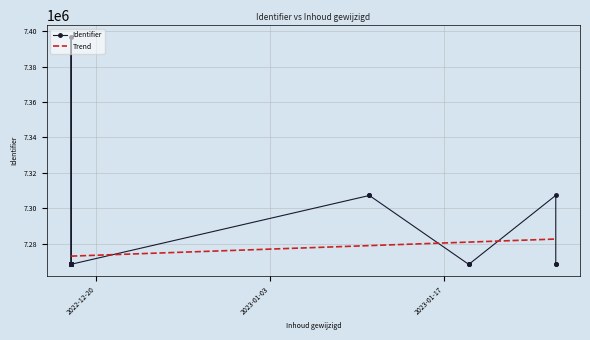

Is it true that the value at 2022-12-18 is 3862101?

False